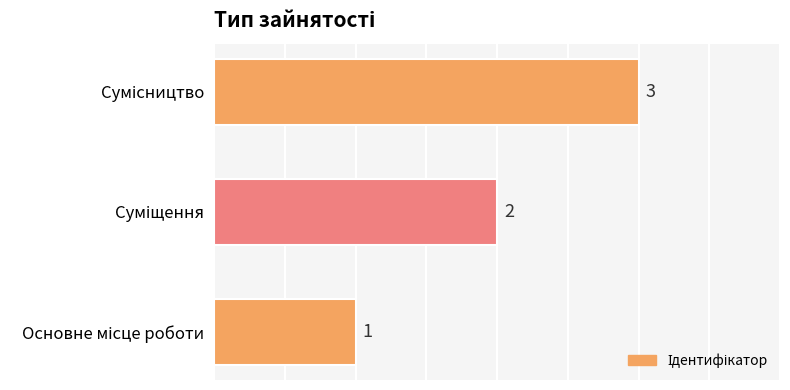

How many data points does each series have?

3